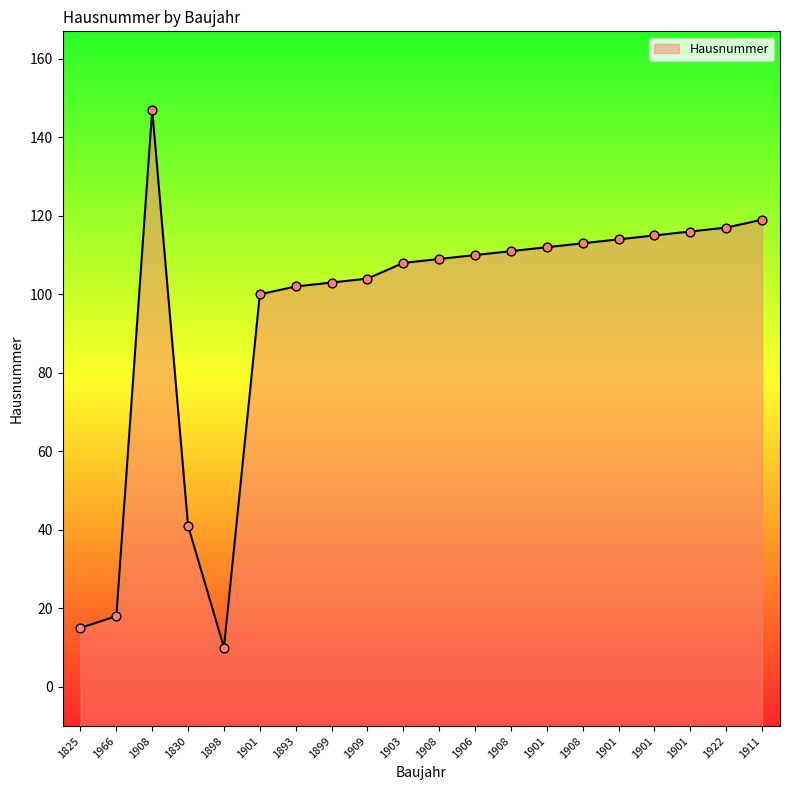

Which has a higher value, 1909 or 1893?

1909